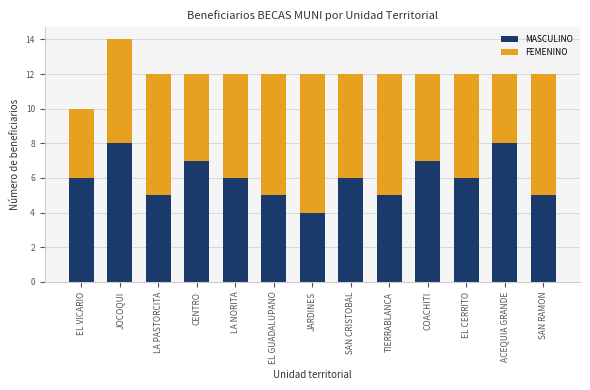

How many distinct data groups are displayed?

2